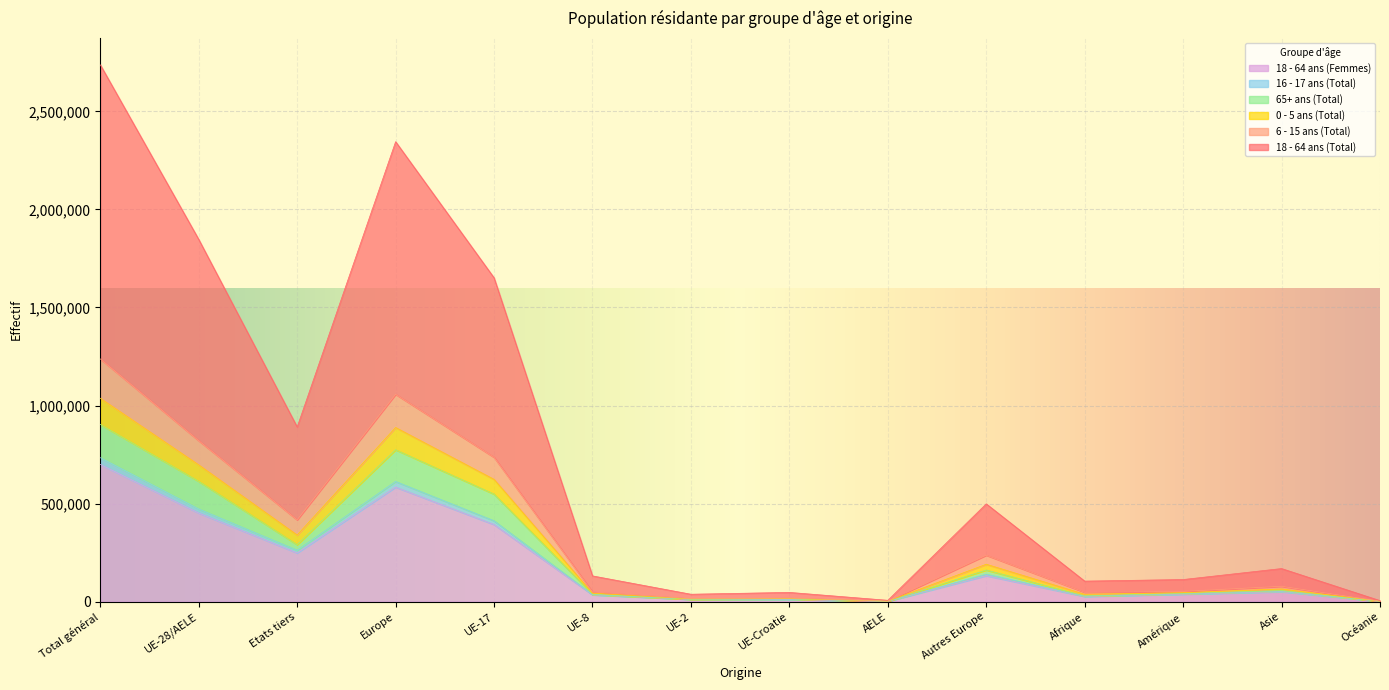

Which category has the highest value in the 18 - 64 ans (Femmes) series?

Total général